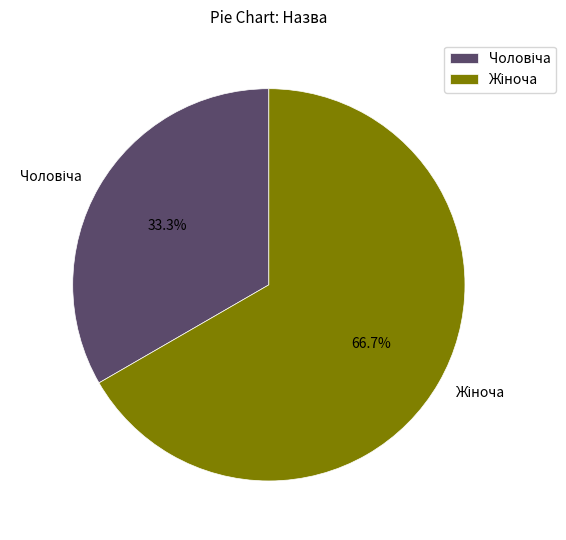

Is there any slice that represents more than half of the pie?

Yes